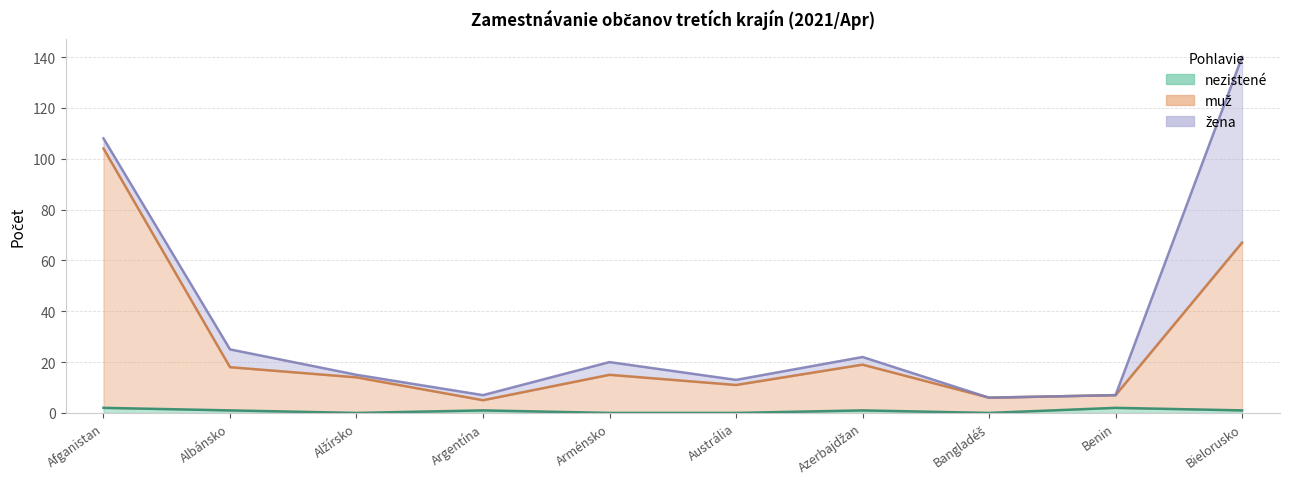

Where does the muž series first go above 15?

Afganistan